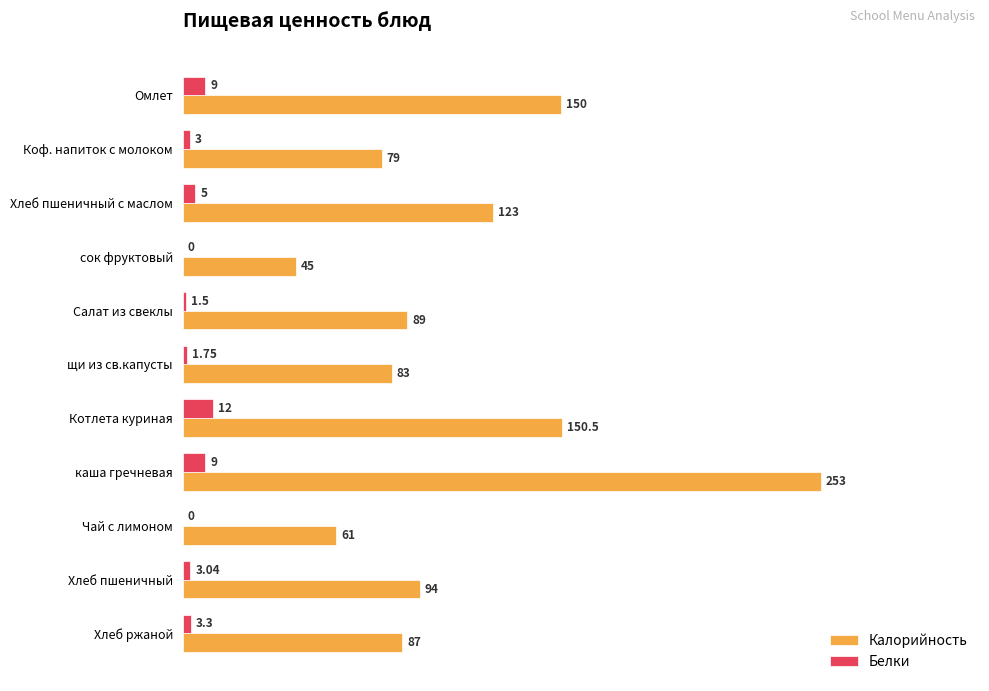

Which series changed the most between Хлеб пшеничный с маслом and каша гречневая?

Калорийность